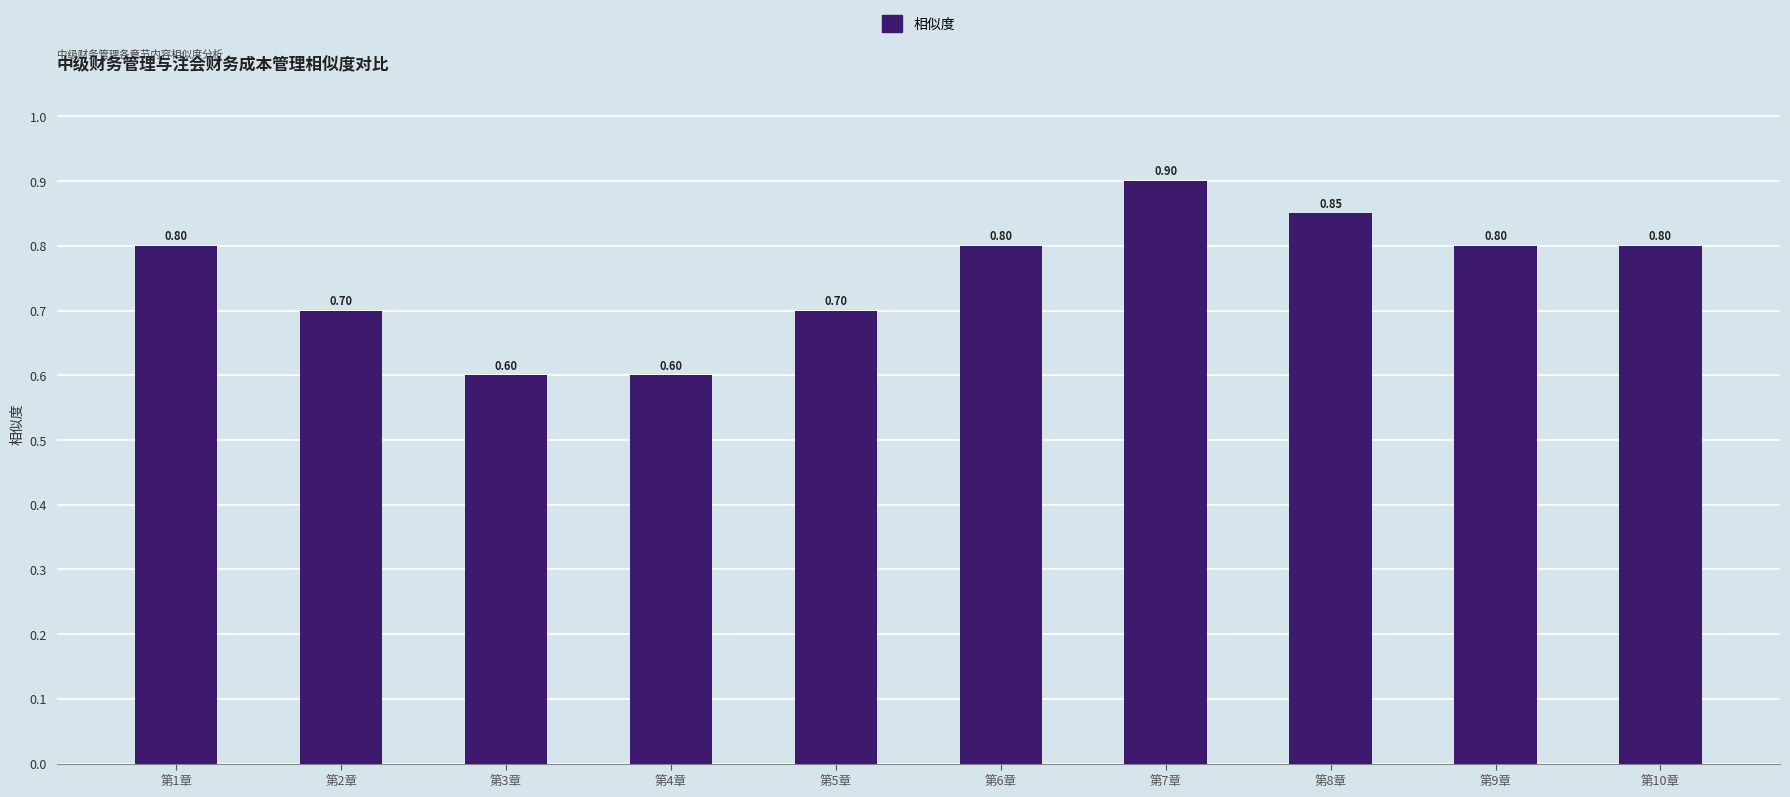

The chart shows a value of 1.1 at 第10章. True or false?

False